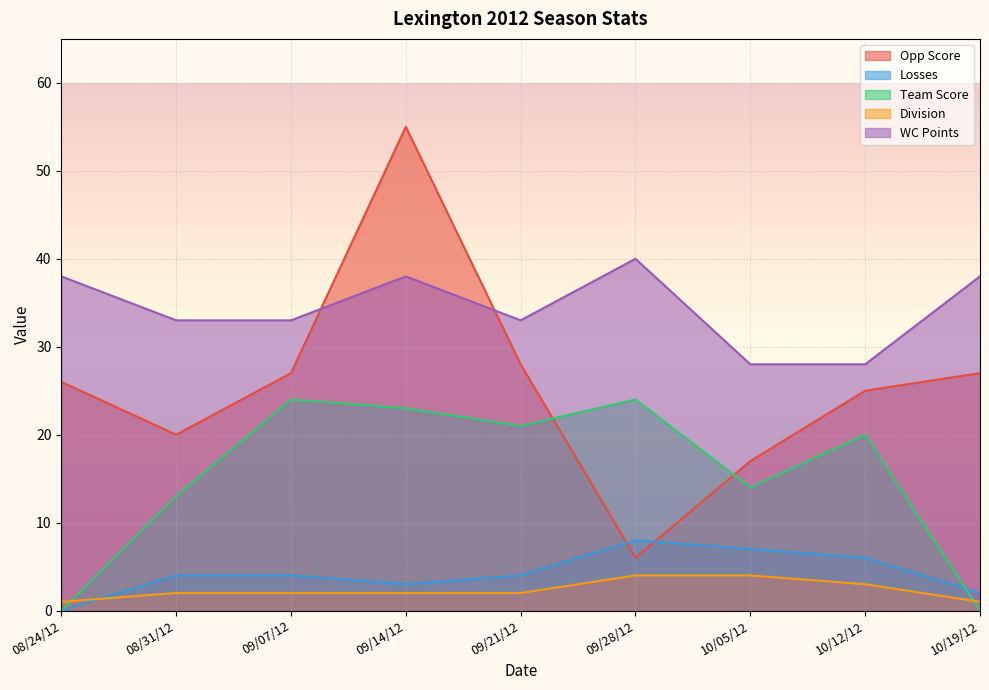

True or false: Division has a value of 2 at 09/28/12.

False